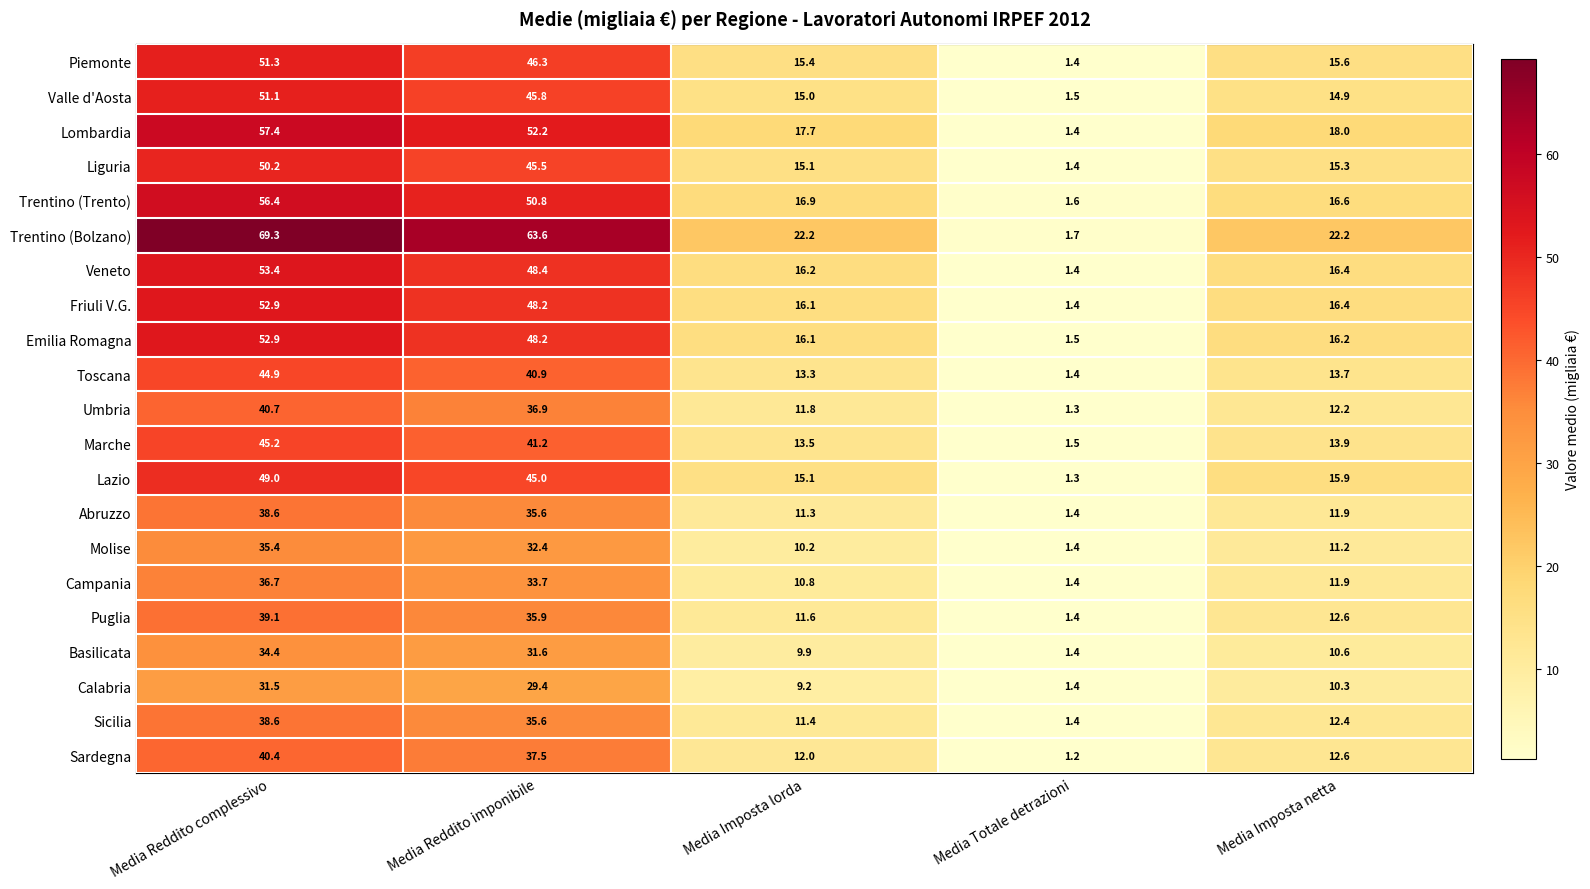

The value of Lombardia at Media Totale detrazioni is 2.1. True or false?

False